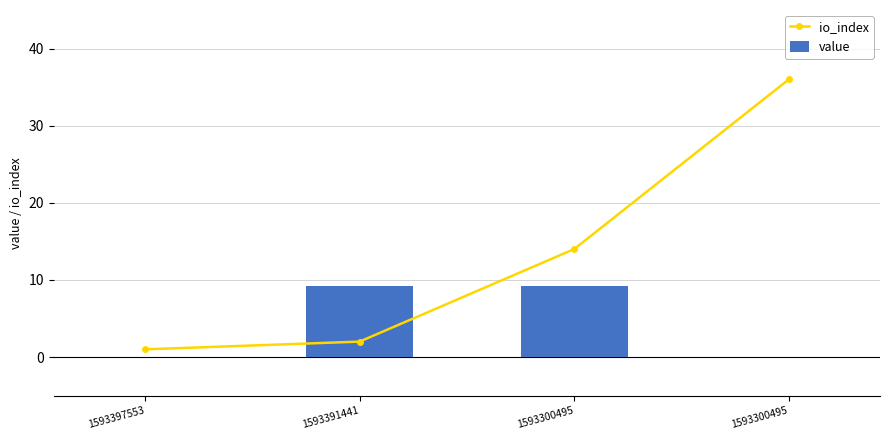

What is the difference between the second highest and second lowest values in the value series?

9.2